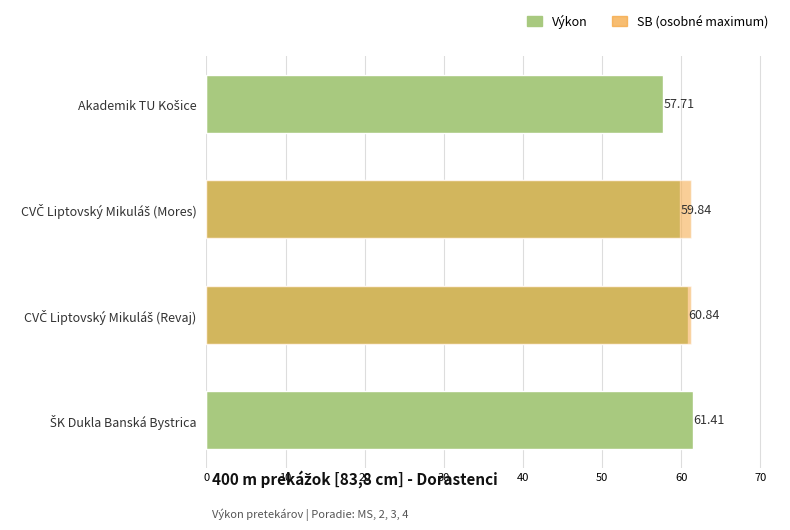

Which series has the largest range (max minus min)?

SB (osobné maximum)